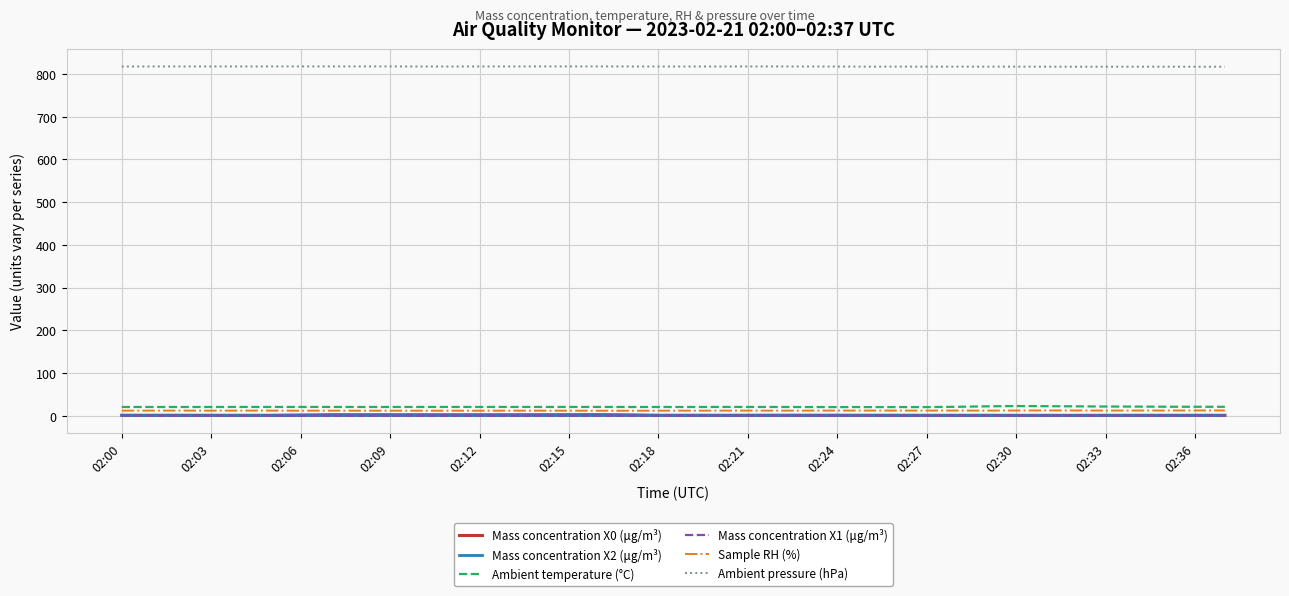

What are all the series names shown in the legend?

Mass concentration X0 (μg/m³), Mass concentration X2 (μg/m³), Ambient temperature (°C), Mass concentration X1 (μg/m³), Sample RH (%), Ambient pressure (hPa)